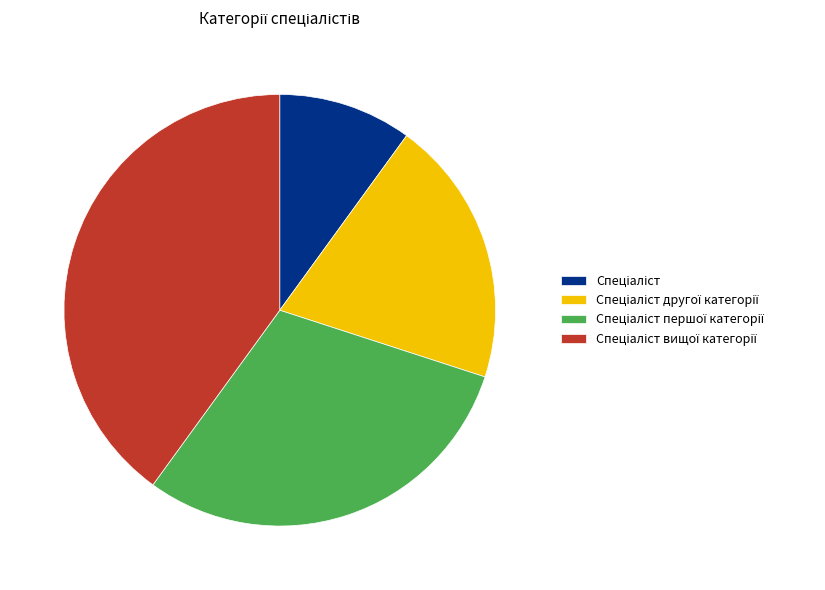

Does any single category account for the majority?

No